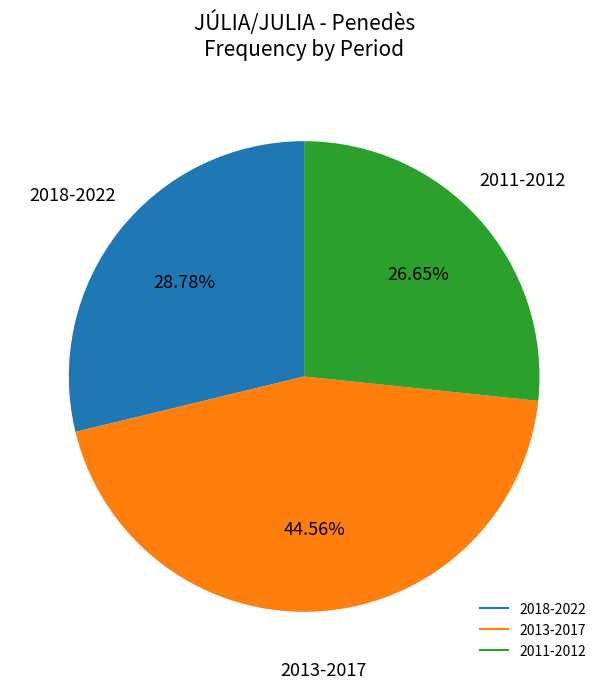

Is there any slice that represents more than half of the pie?

No